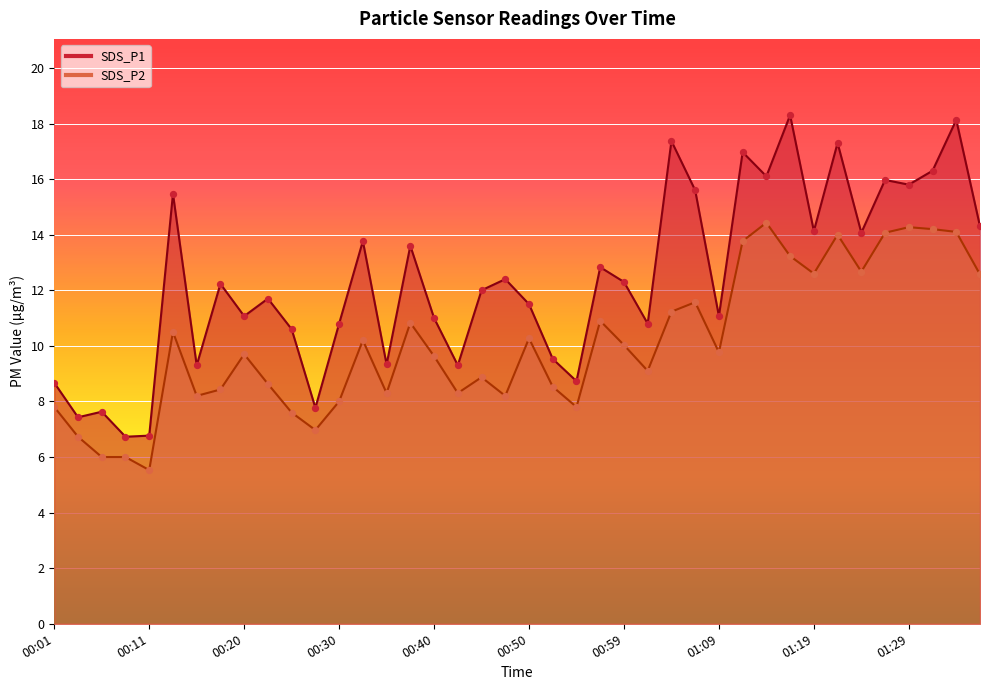

Which series reaches the maximum Y coordinate?

SDS_P1